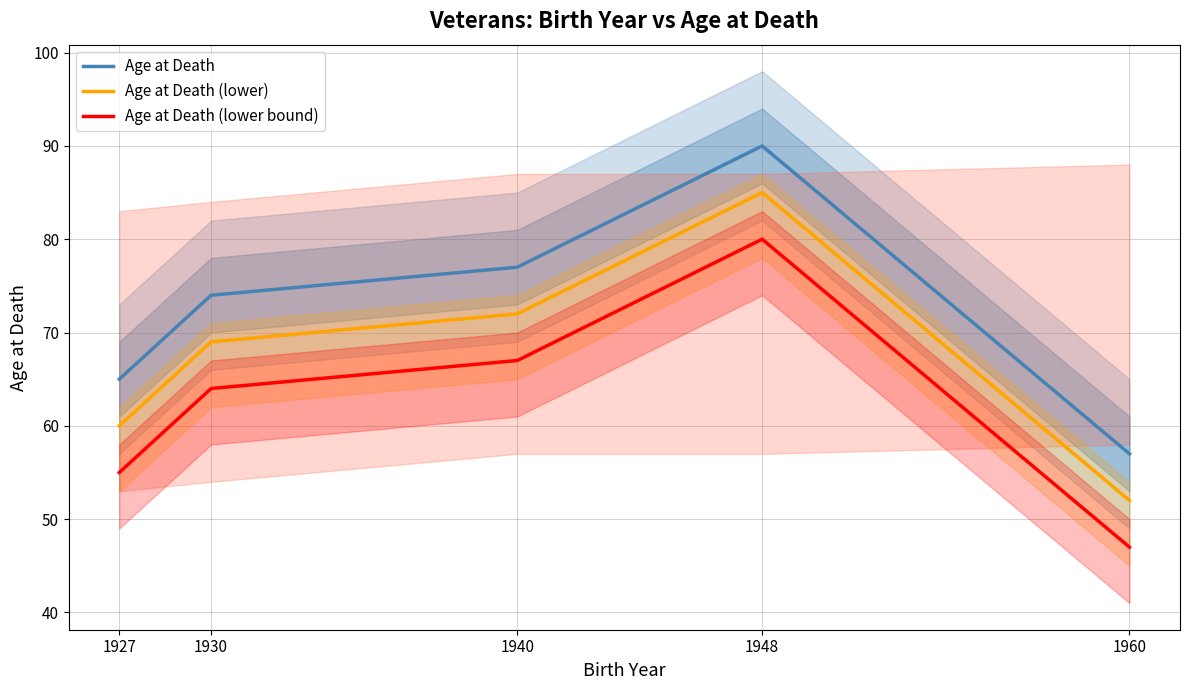

Does the chart display data point markers on the line(s)?

No